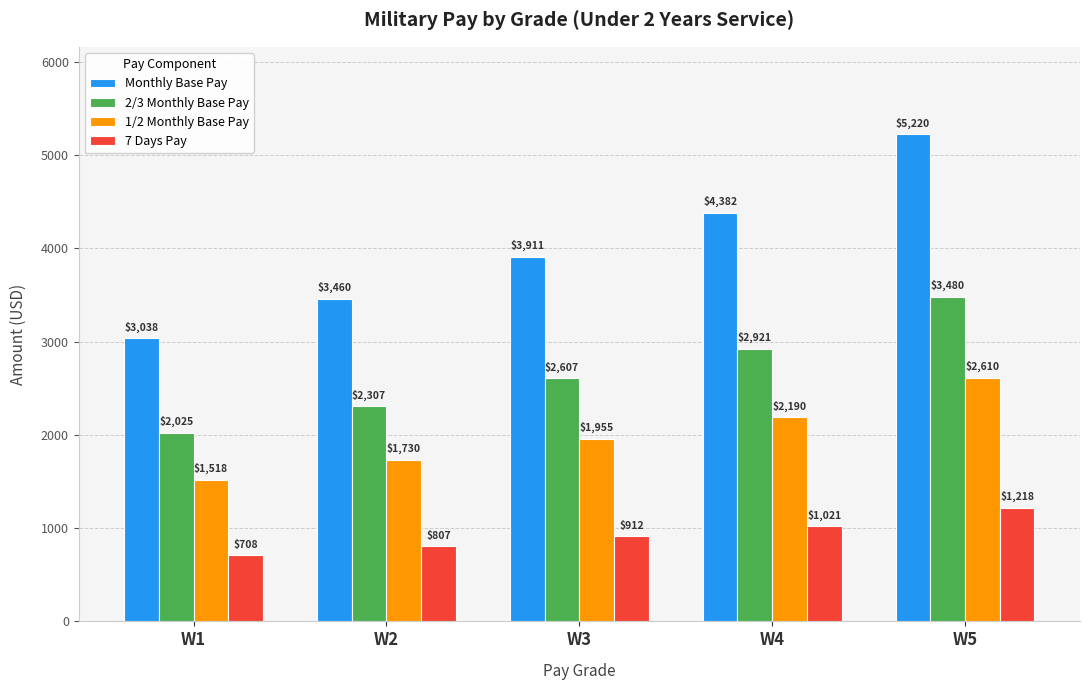

What is the difference between the highest and lowest values at W3?

2998.8